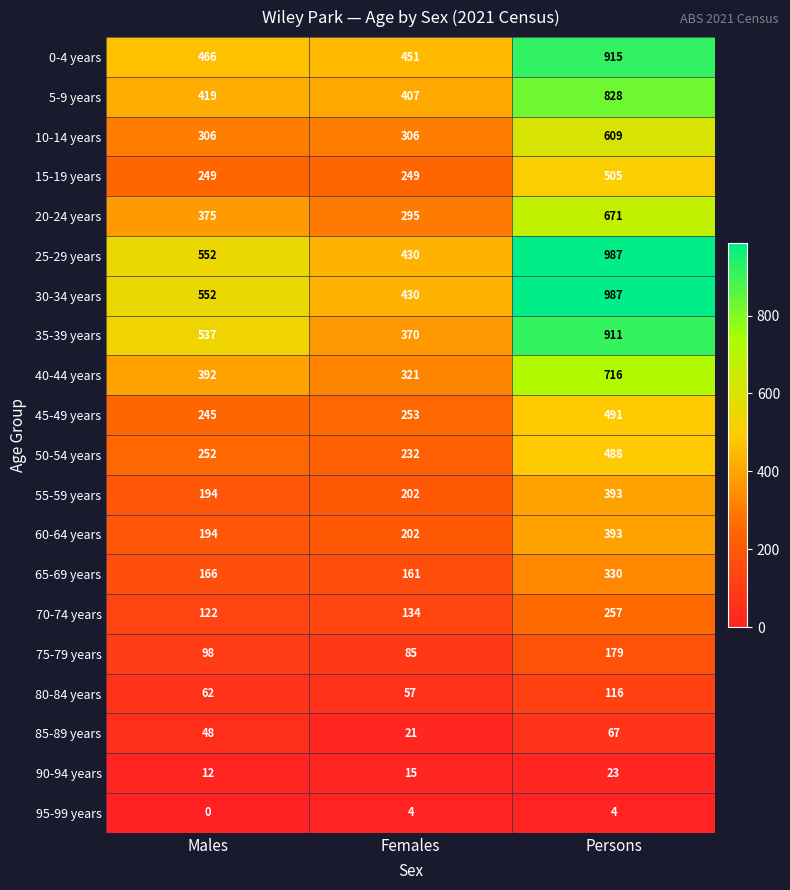

At which category is the sum across all series the highest?

Persons